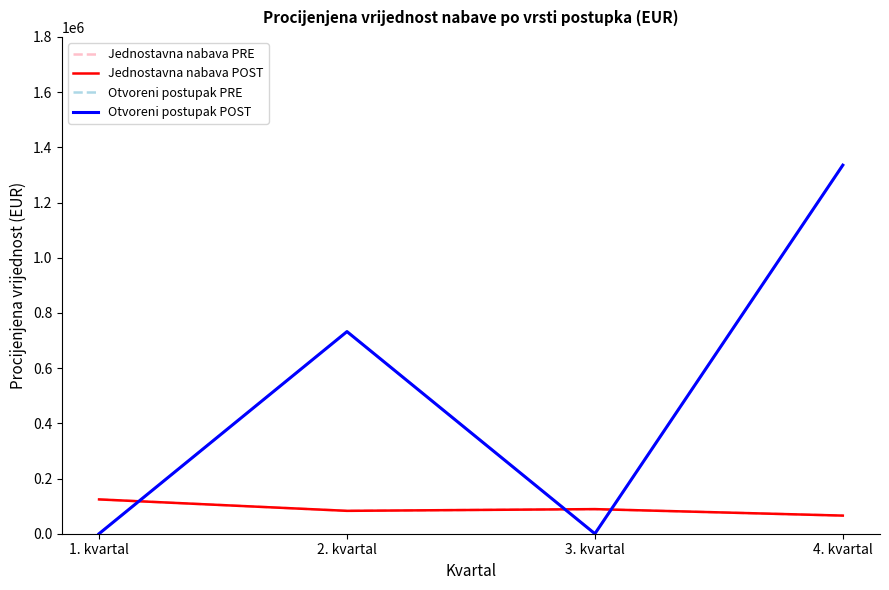

True or false: Jednostavna nabava PRE and Jednostavna nabava POST cross at least once.

False